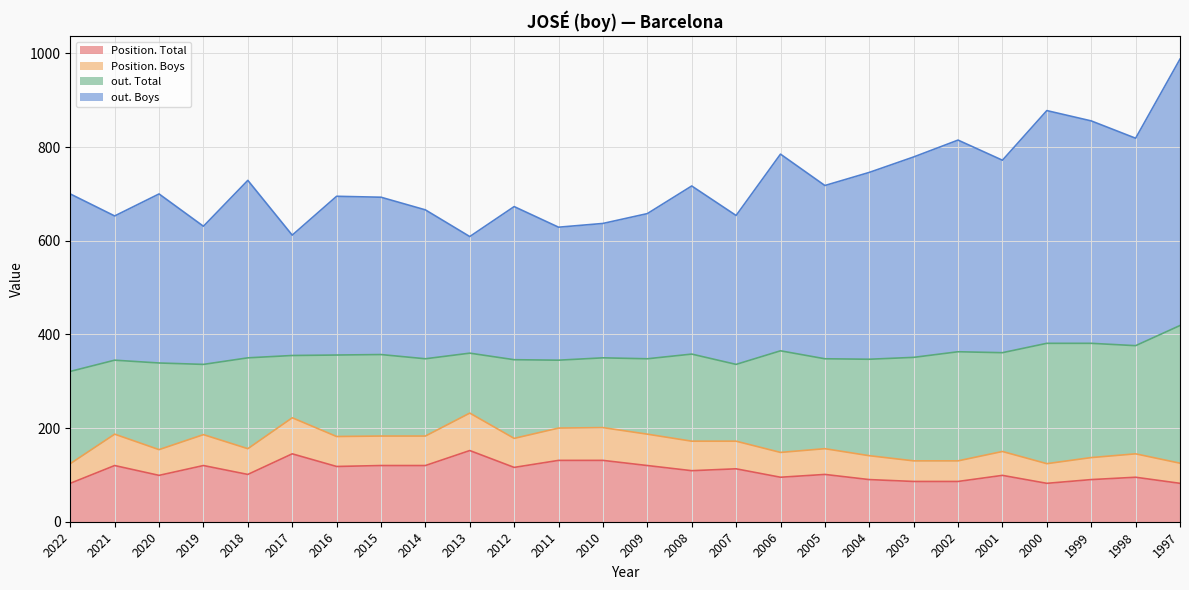

What are all the series names shown in the legend?

Position. Total, Position. Boys, out. Total, out. Boys